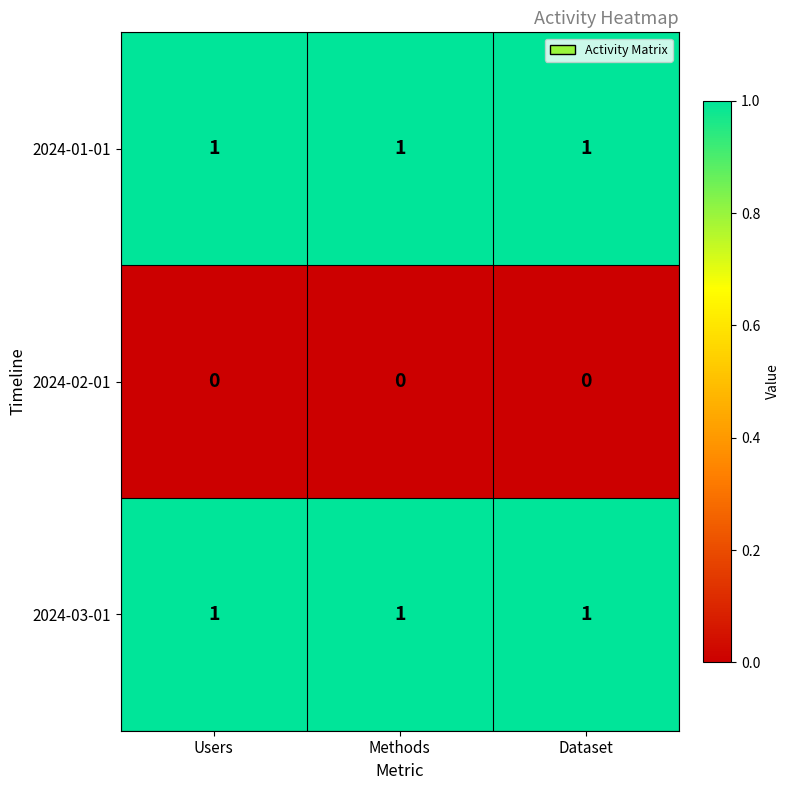

The value of 2024-01-01 at Methods is 1. True or false?

True